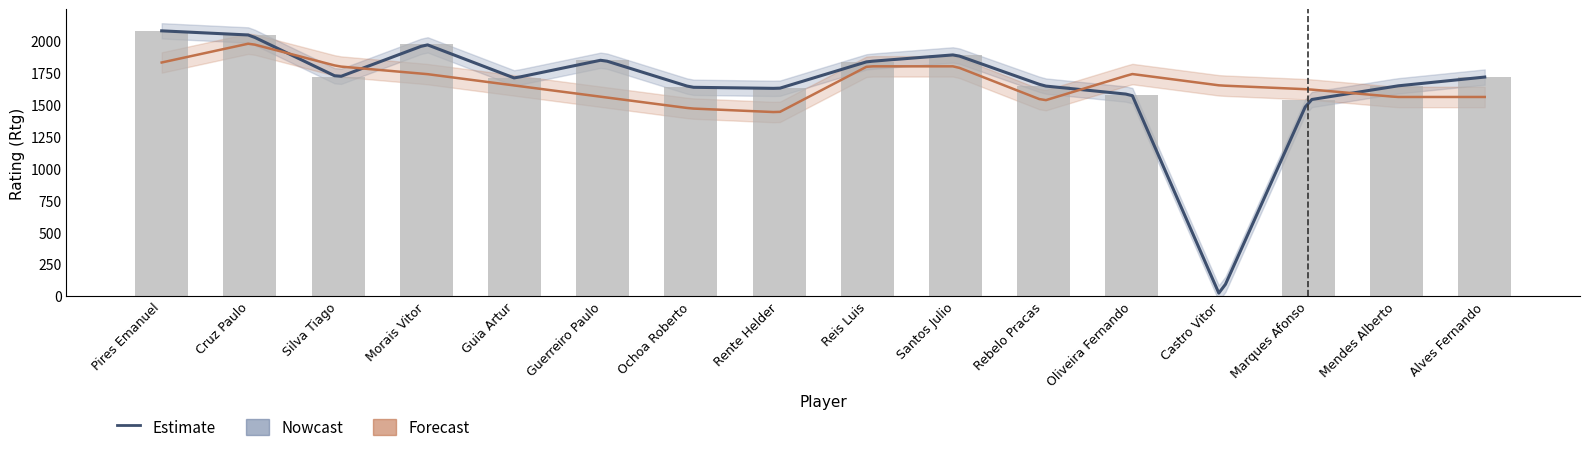

What position from the right is Mendes Alberto?

2